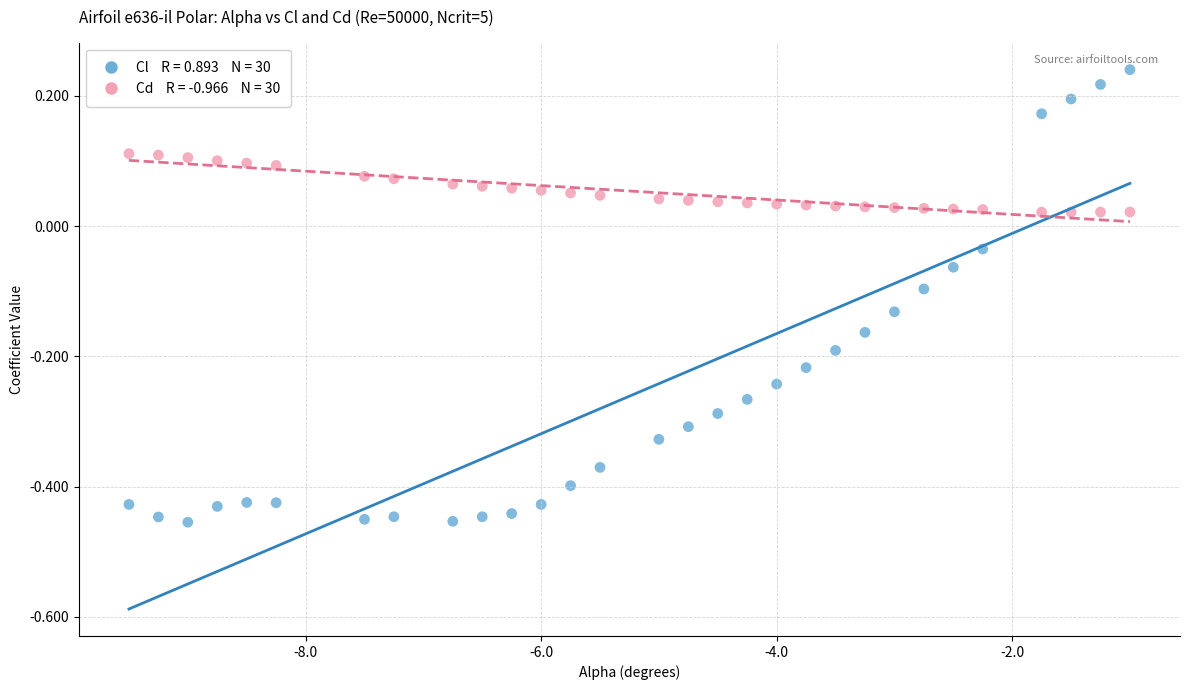

Across all data points, what is the range of X values (max minus min)?

8.5